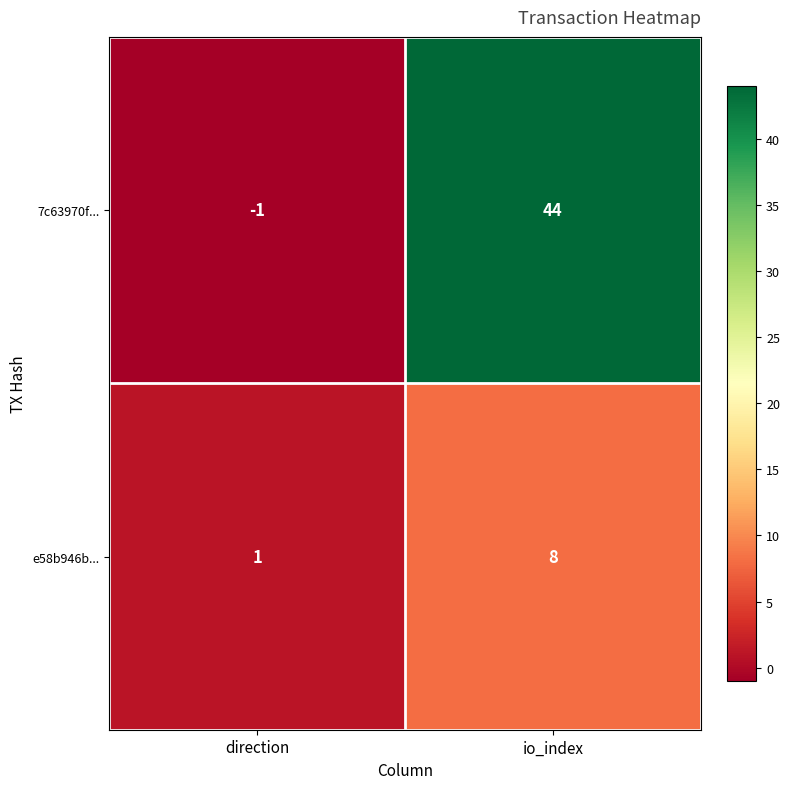

What is the sum of all e58b946b... values?

9